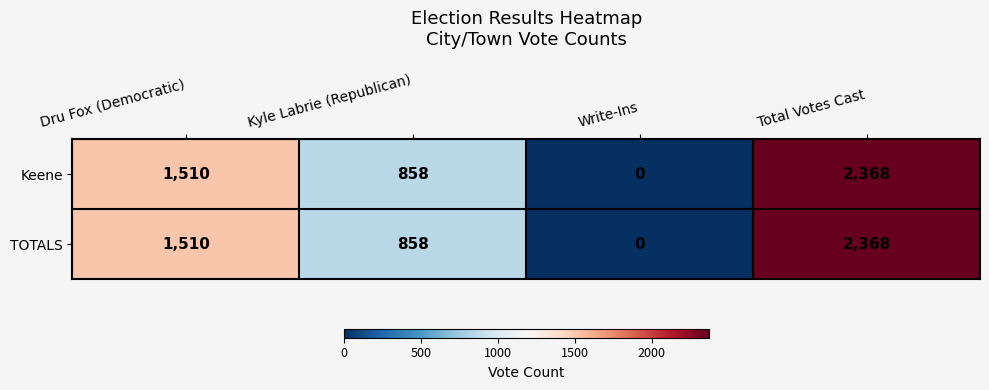

Which category has the highest value across all series?

Total Votes Cast